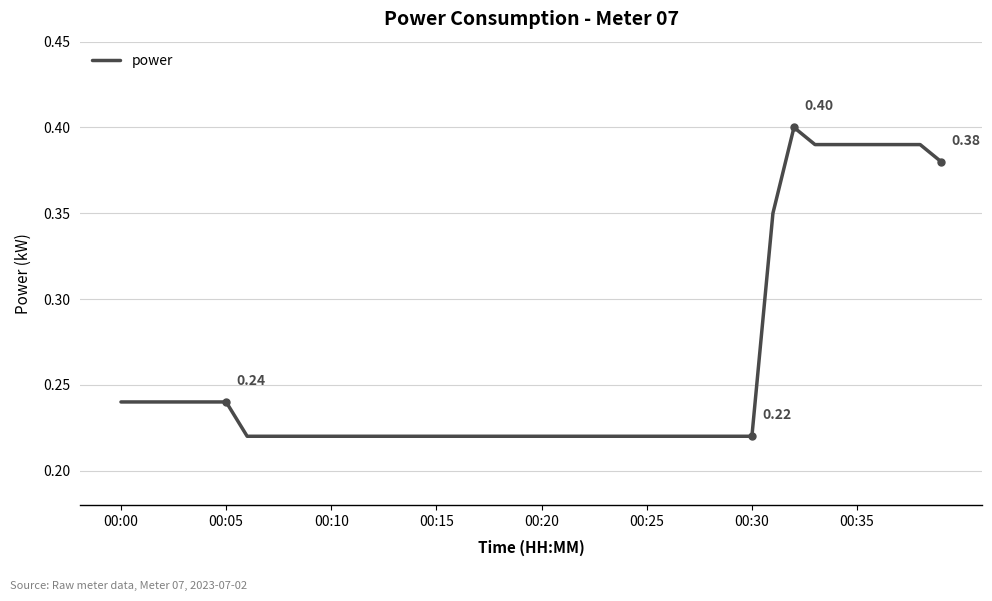

Which category has the lowest value across all series?

00:30